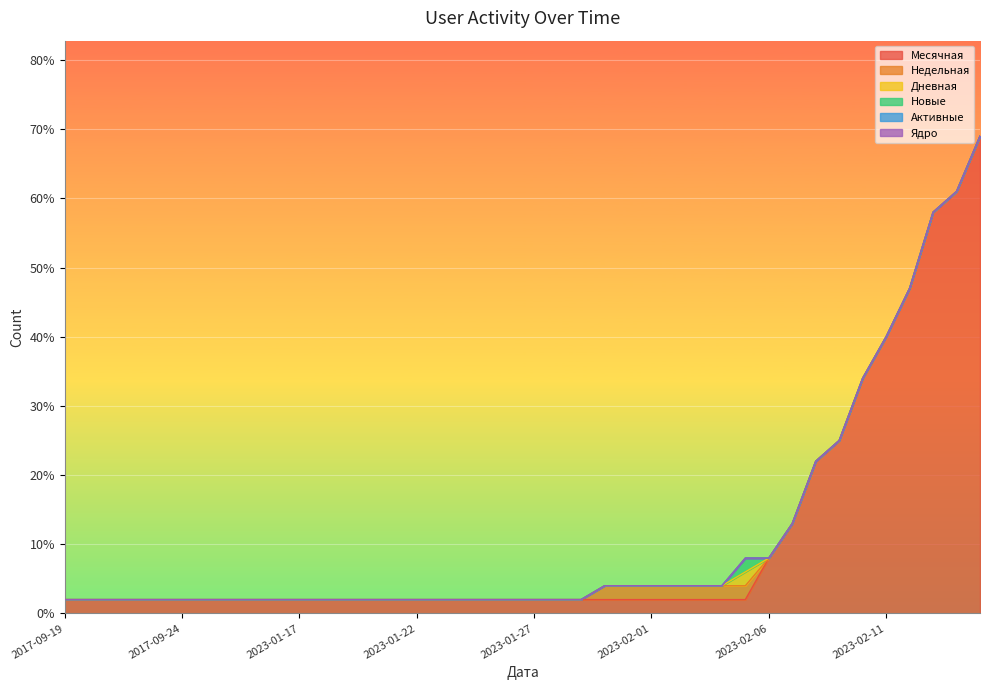

What is the label of the 40th point from the left?

2023-02-15